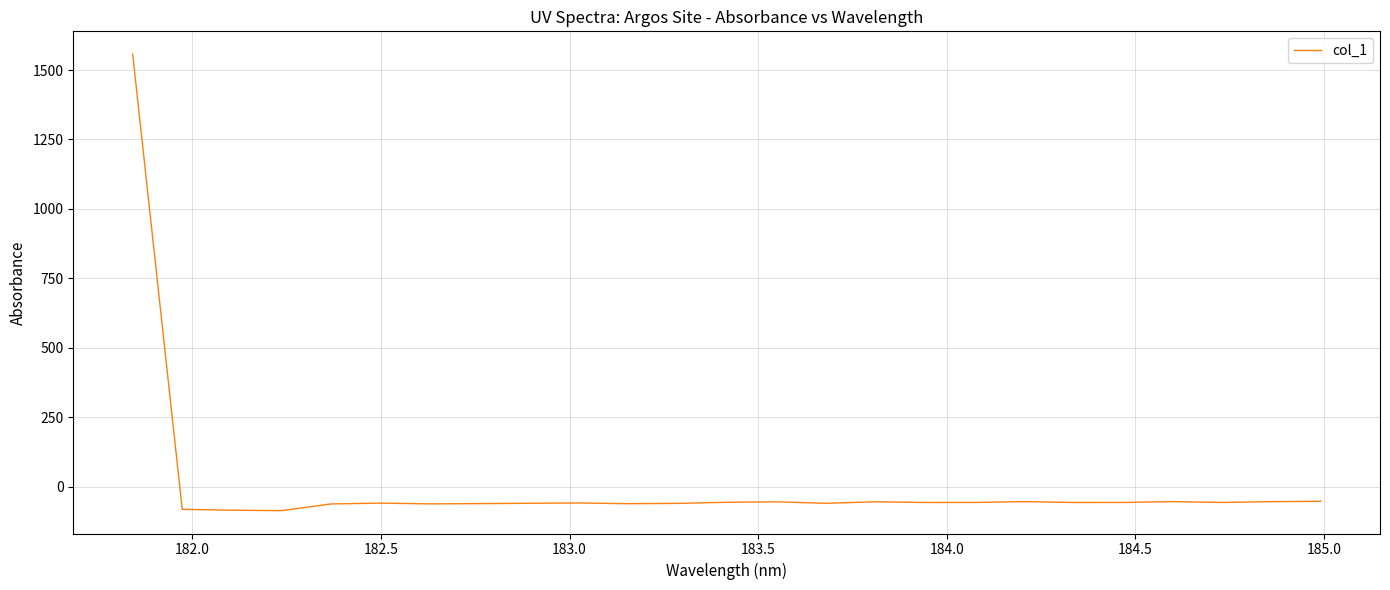

What is the greatest value displayed?

1557.1